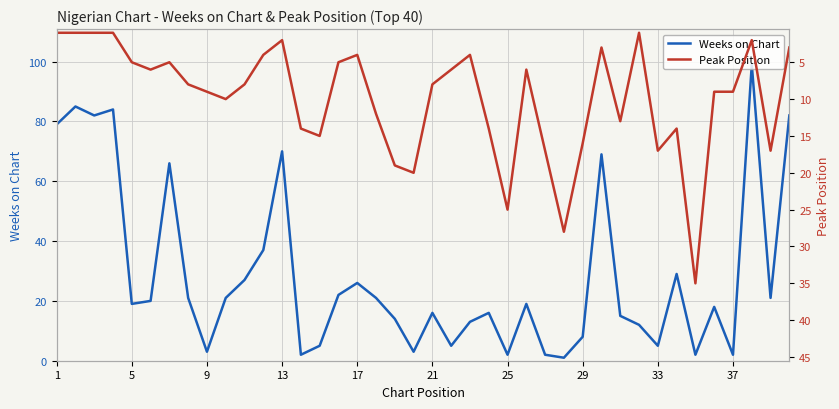

What is the value of the Peak Position point at the 39th from the left?

17